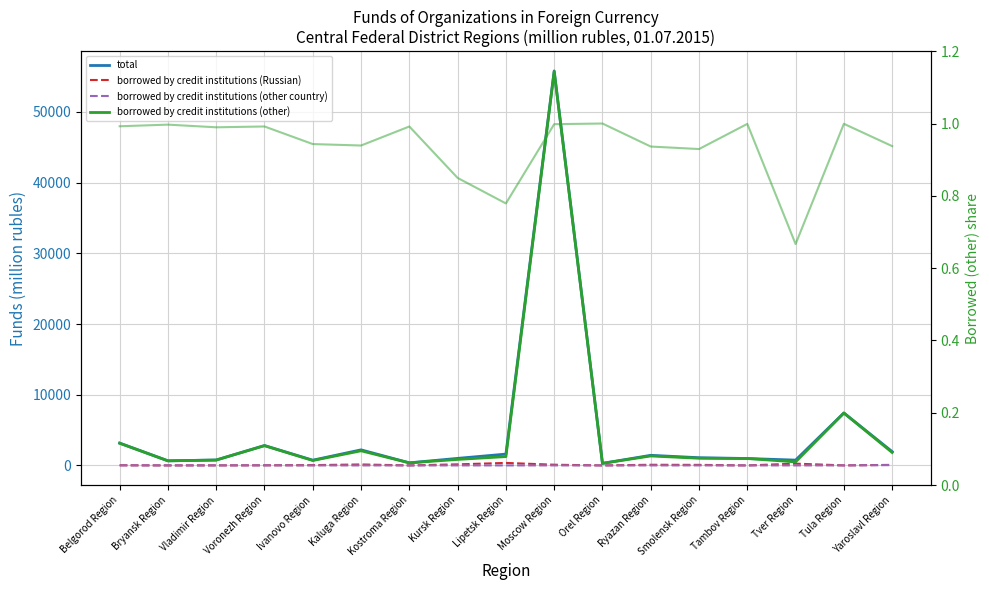

Rank the series by their maximum value, from lowest to highest.

other ratio, borrowed by credit institutions (other country), borrowed by credit institutions (Russian), borrowed by credit institutions (other), total